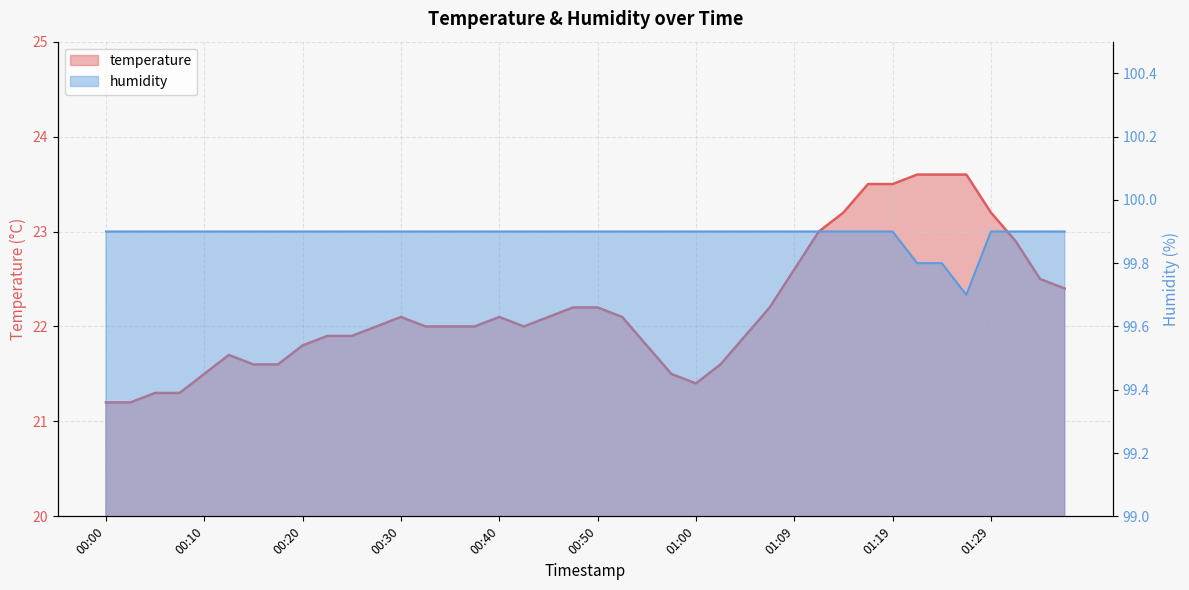

Is it true that humidity equals 99.9 at 01:12?

True